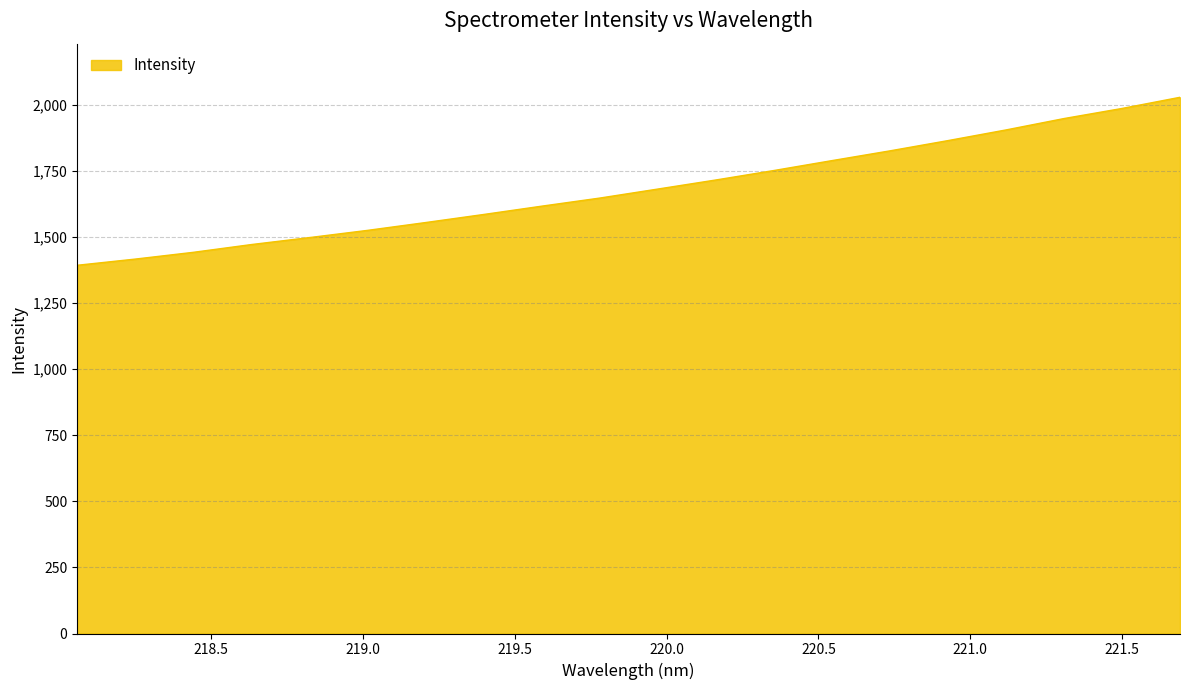

What is the difference between the second highest and minimum values?

593.3